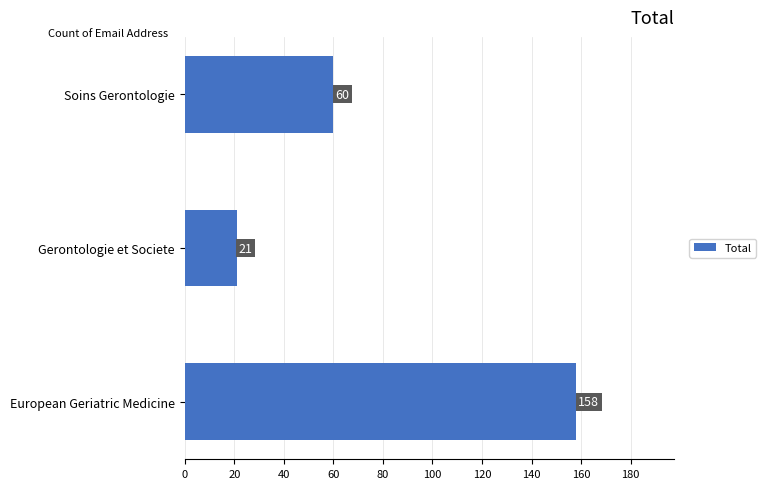

What is the minimum value shown in the chart?

21